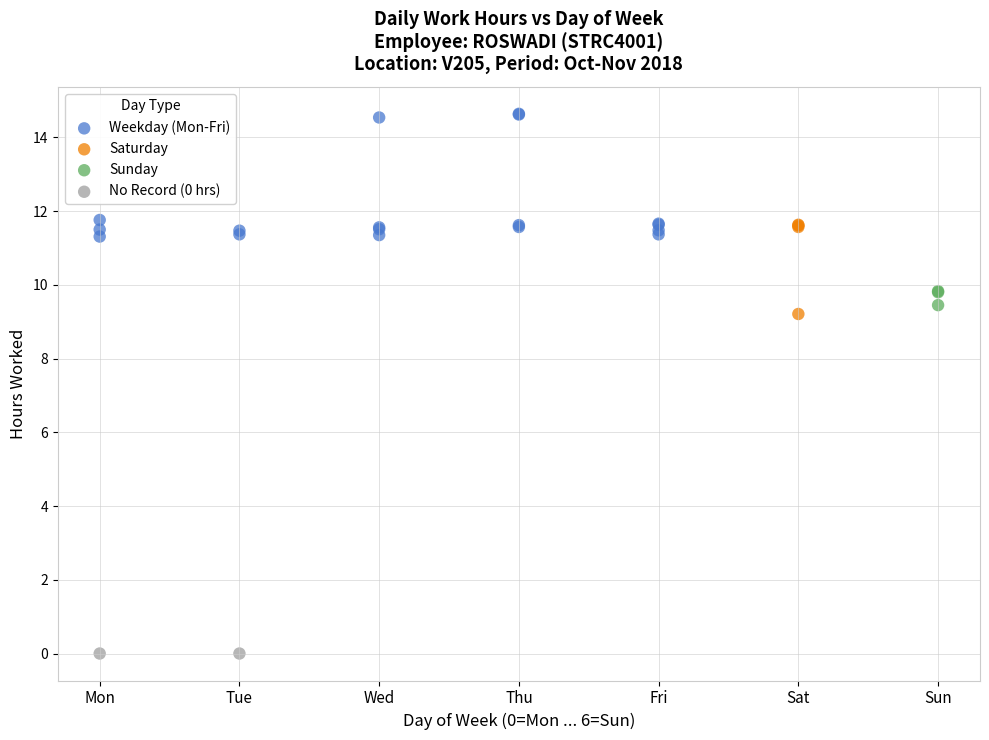

Which series contains the lowest Y value?

No Record (0 hrs)